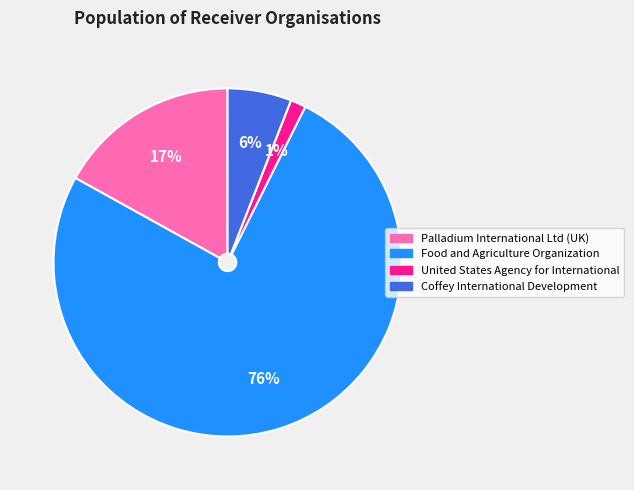

How many slices are in this pie chart?

4